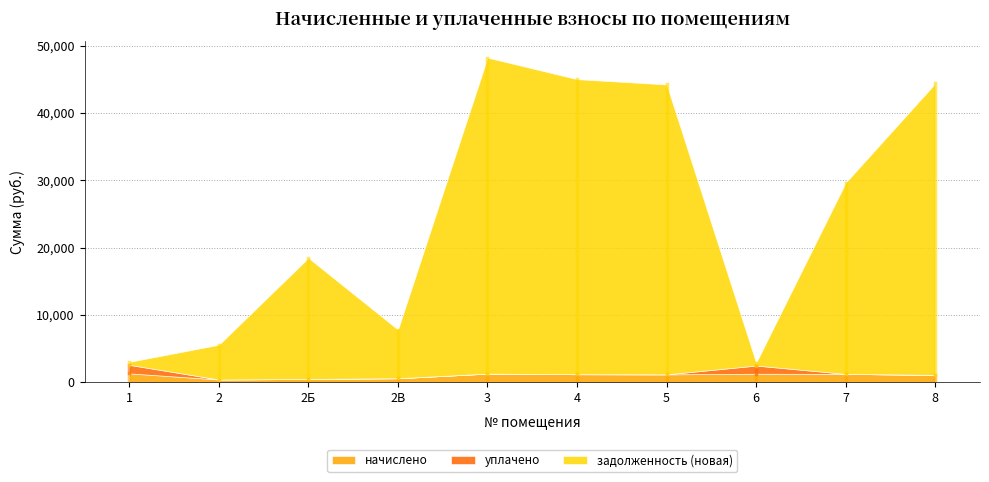

How many data points in задолженность (новая) are less than 28402?

5